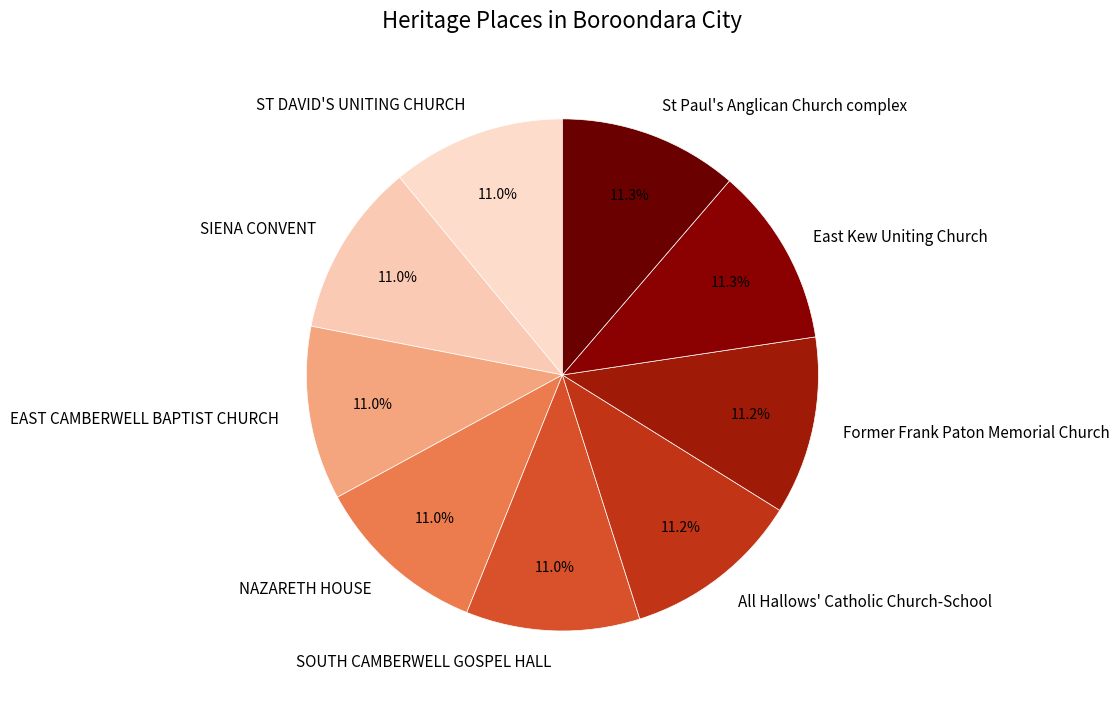

Is ST DAVID'S UNITING CHURCH the majority of the pie?

No